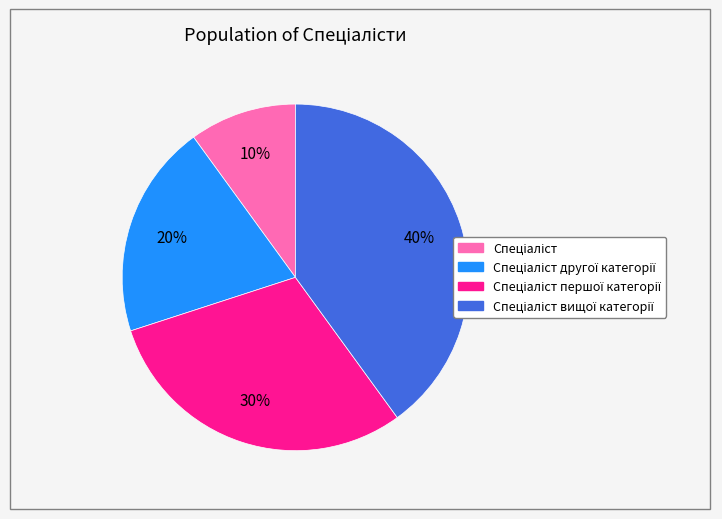

Does any single category account for the majority?

No